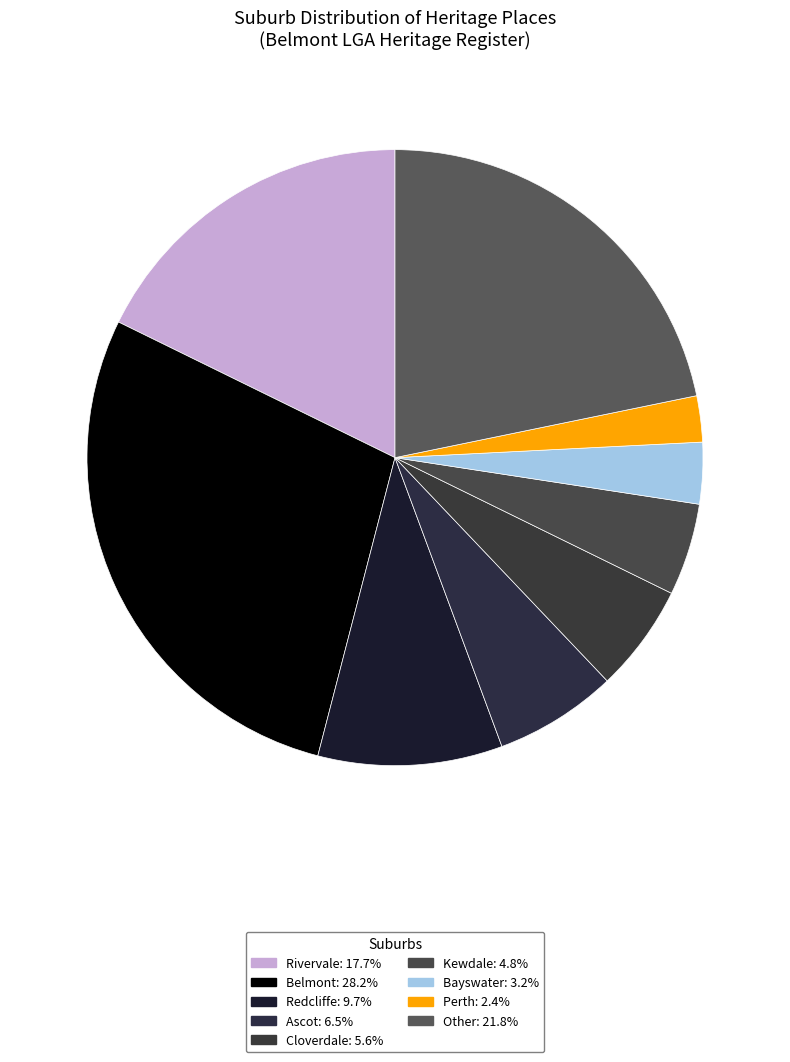

How many slices are in this pie chart?

9